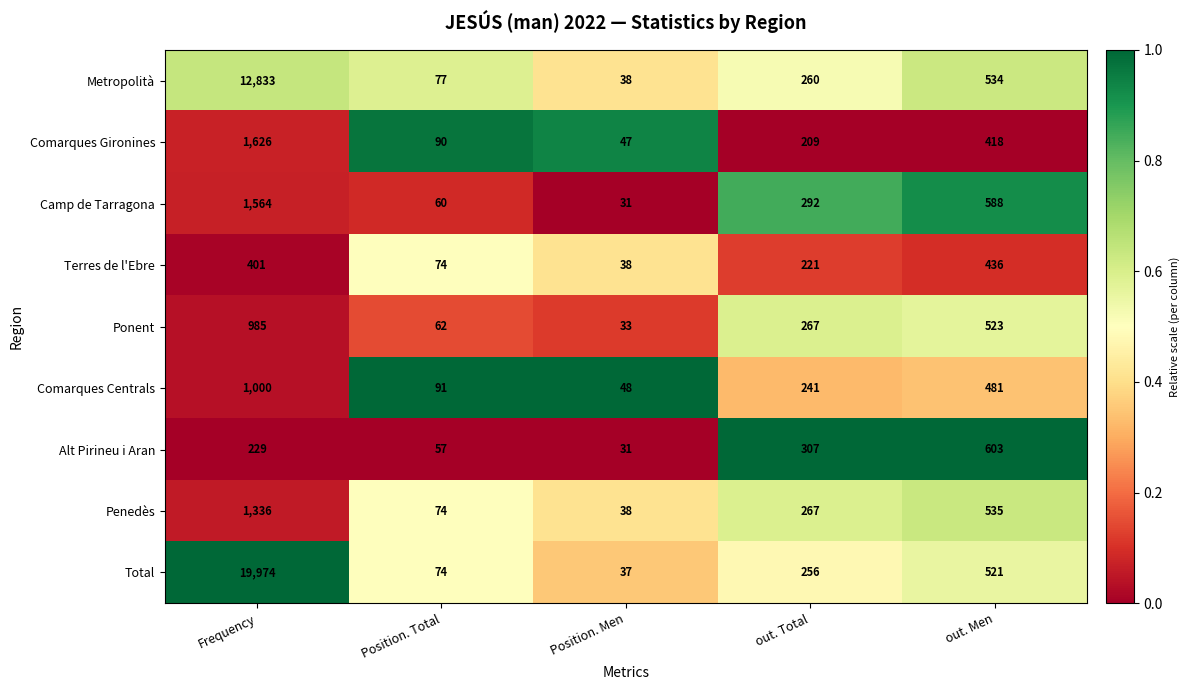

Which series has the largest total across all categories?

Total